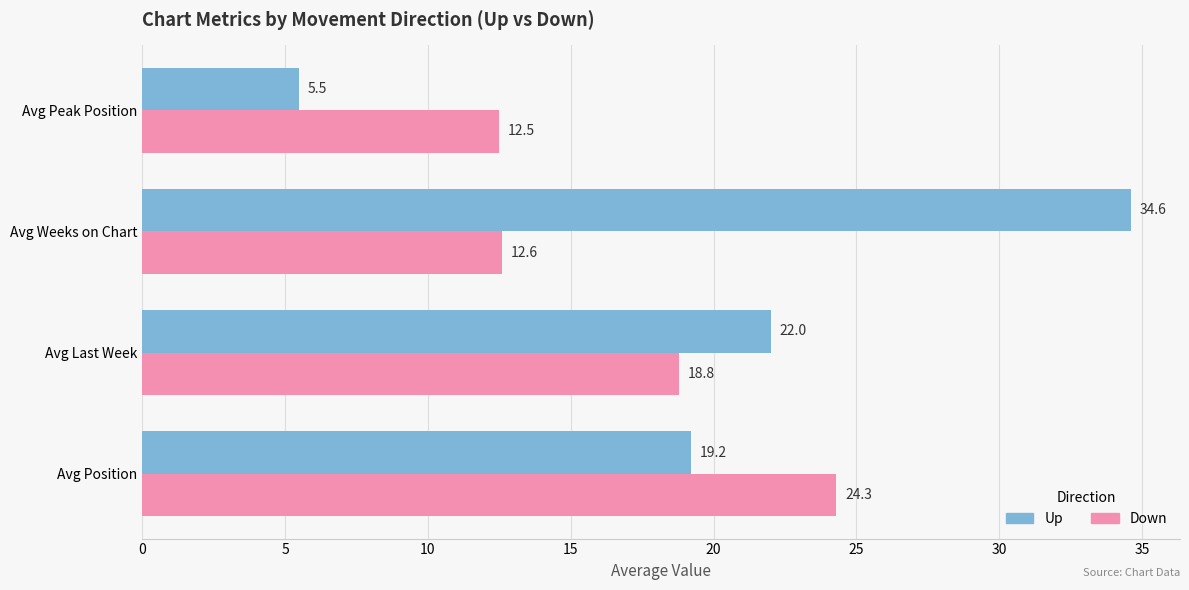

Which category has the highest value across all series?

Avg Weeks on Chart